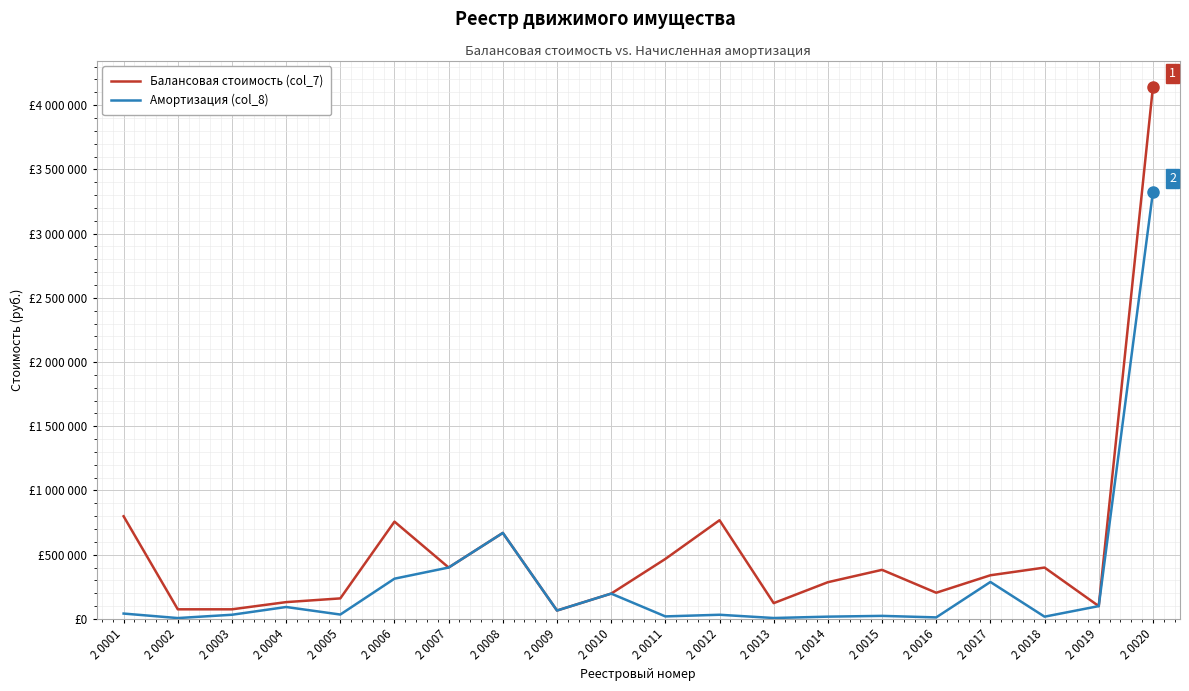

Rank the categories by Амортизация (col_8) value from lowest to highest.

2 0002, 2 0013, 2 0016, 2 0018, 2 0014, 2 0011, 2 0015, 2 0012, 2 0003, 2 0005, 2 0001, 2 0009, 2 0004, 2 0019, 2 0010, 2 0017, 2 0006, 2 0007, 2 0008, 2 0020